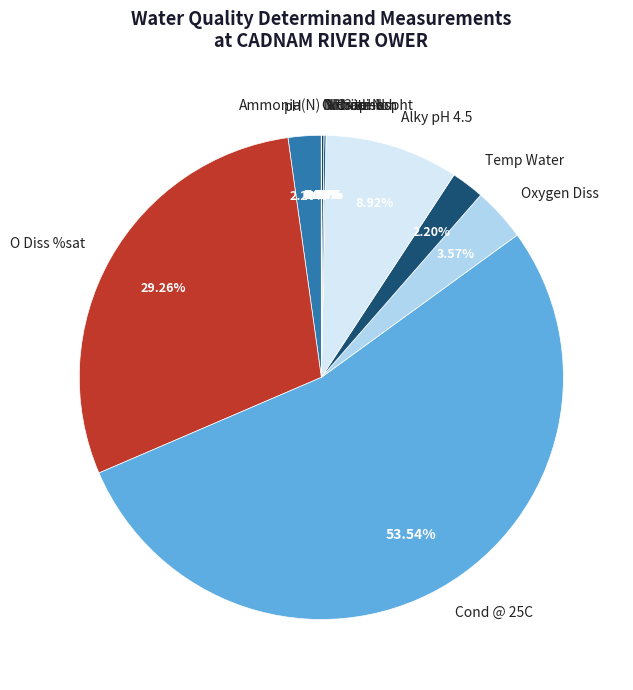

How many slices are in this pie chart?

12